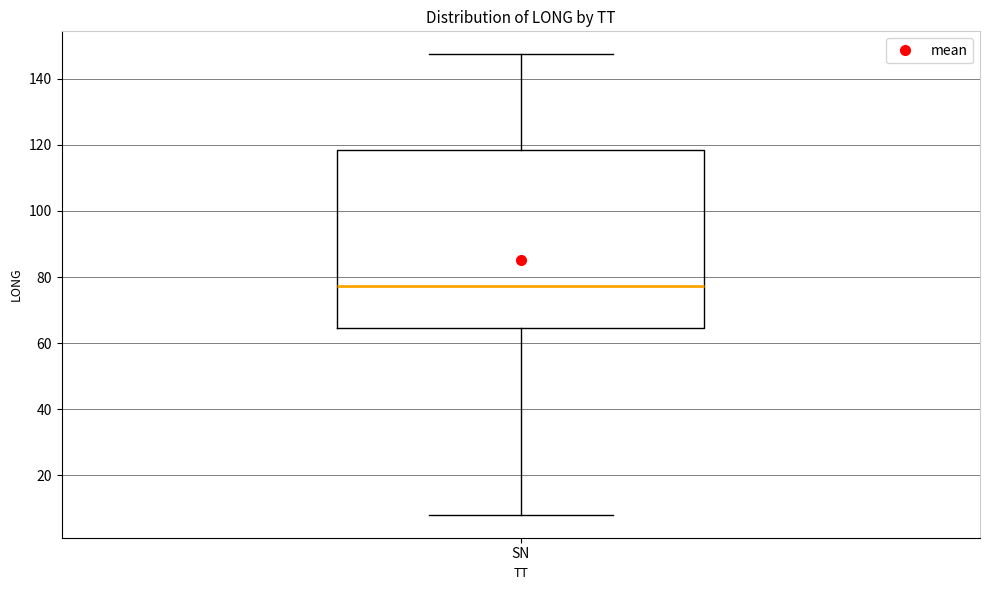

Transcribe this box plot: give where the median line is, the range the box spans, and where the two whiskers end, as read against the y-axis. The values are not printed on the chart, so give them approximately, as read against the axis.

median 78, box 64 to 118, whiskers 8 to 148